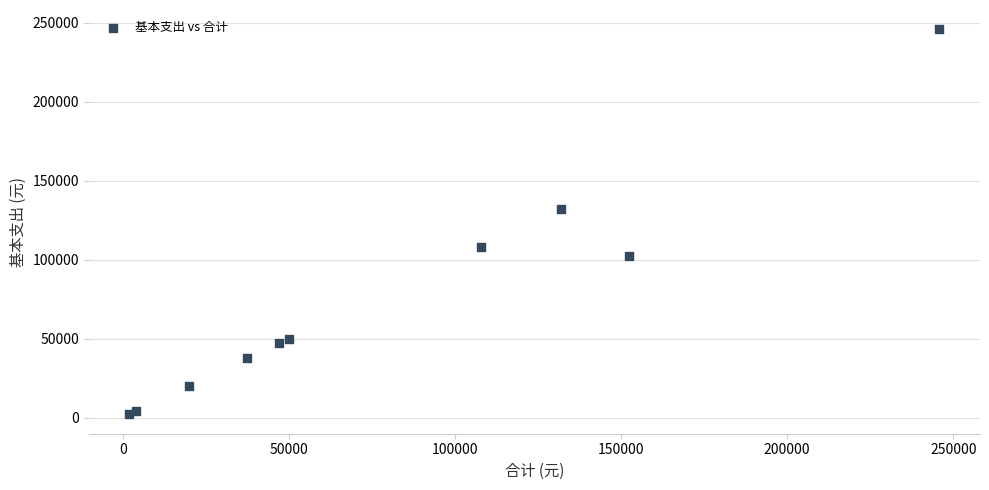

What Y value in the scatter plot is closest to 123892?

132000.0